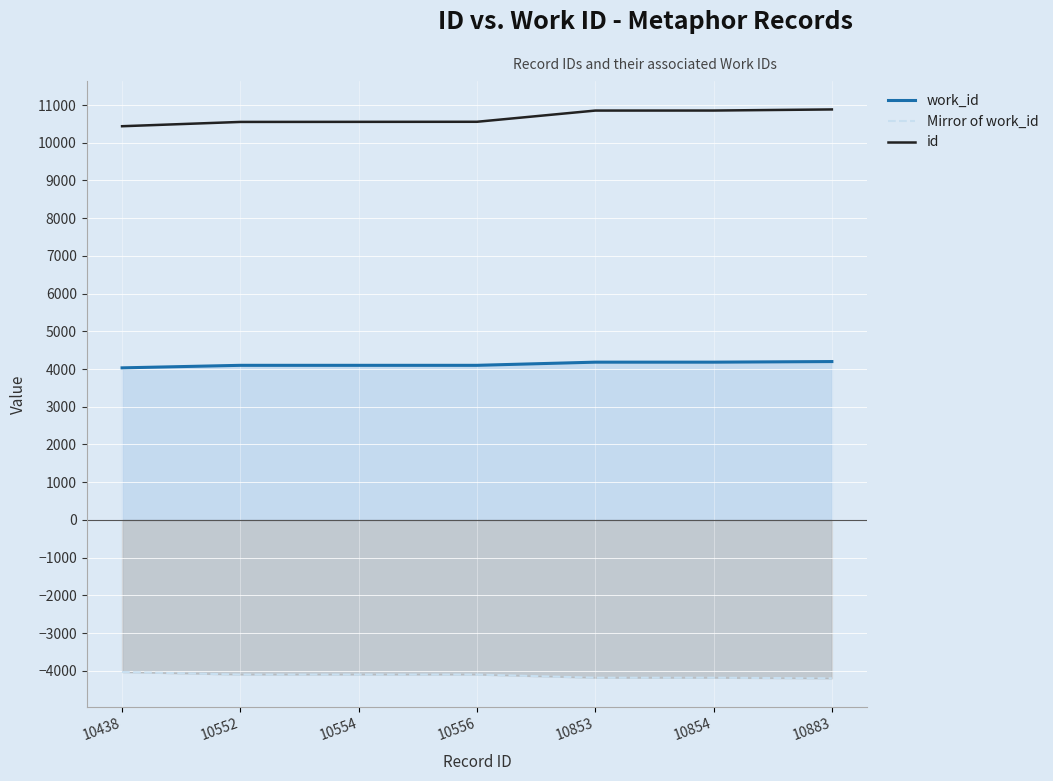

What is the difference between the work_id values at 10853 and 10552?

84